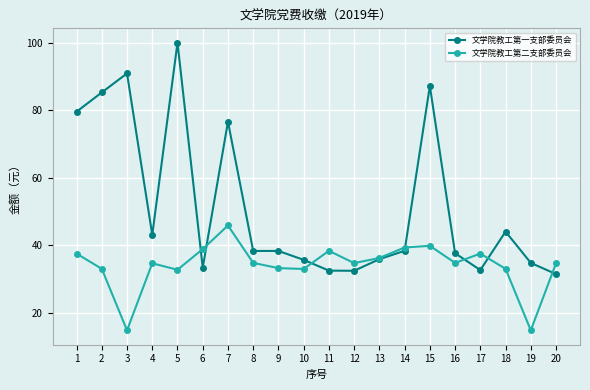

Between 5 and 7, which series saw the biggest shift?

文学院教工第一支部委员会